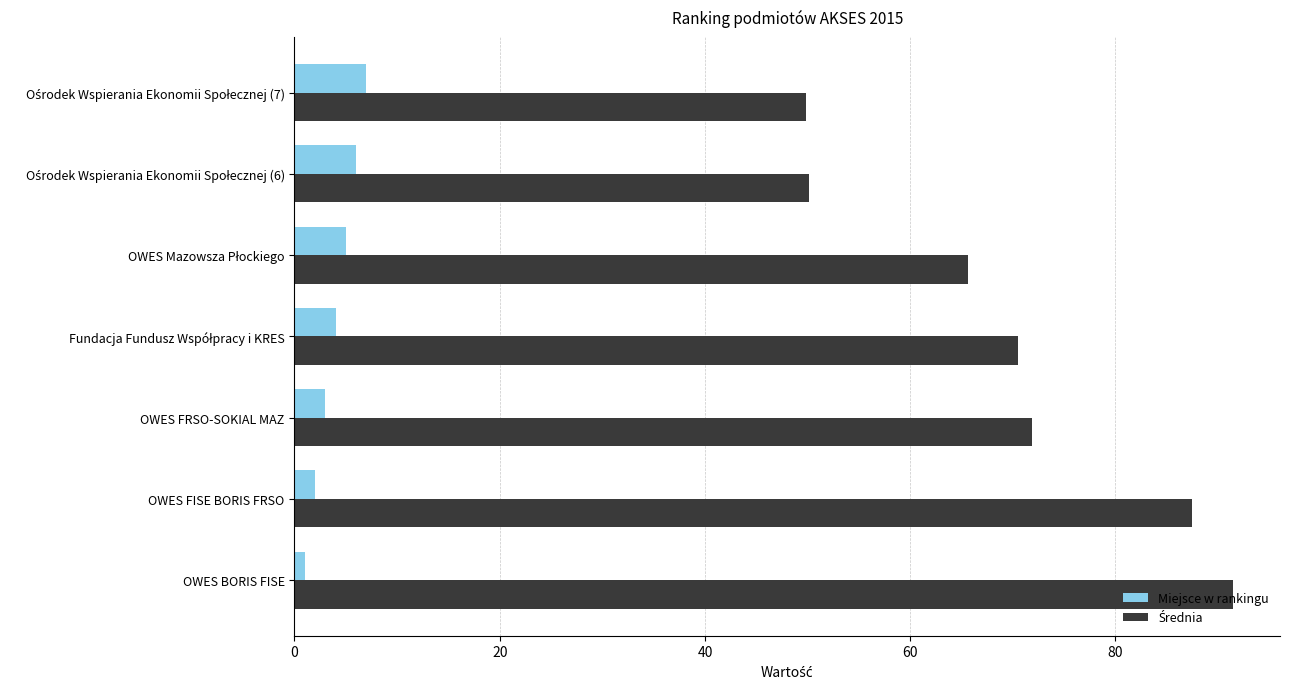

At how many categories does at least one series exceed 56?

5